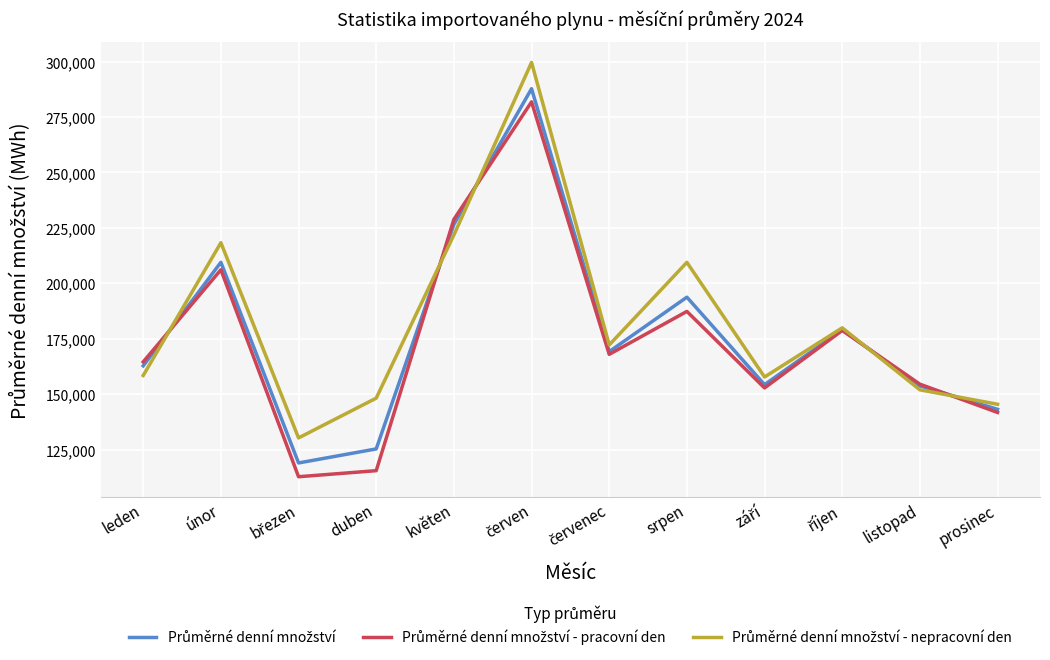

What is the greatest value displayed?

299582.7